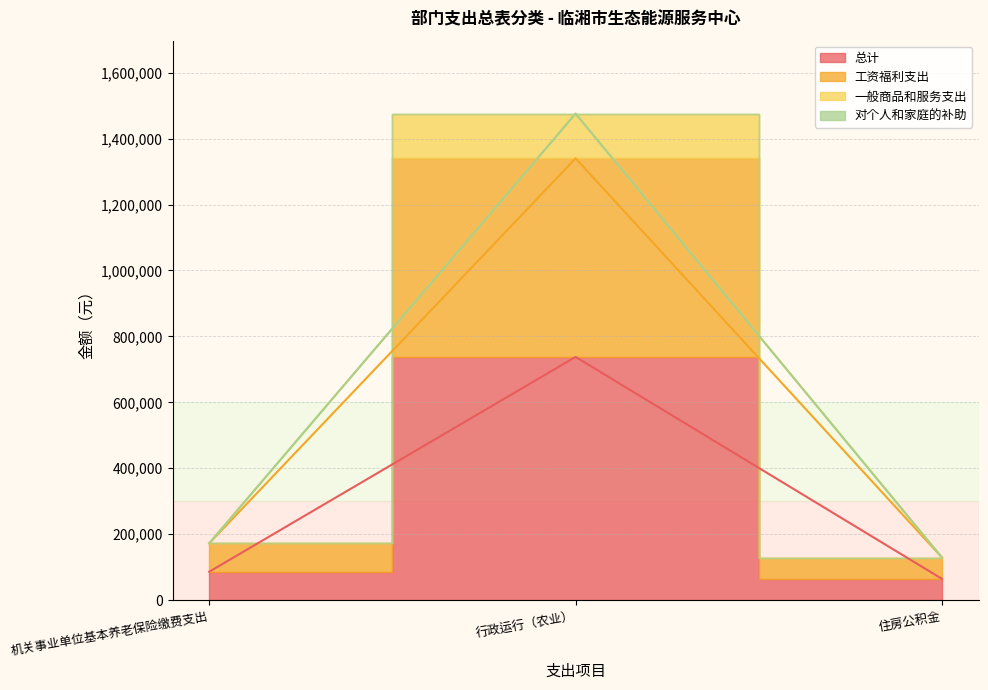

Which series has the widest spread of values?

一般商品和服务支出